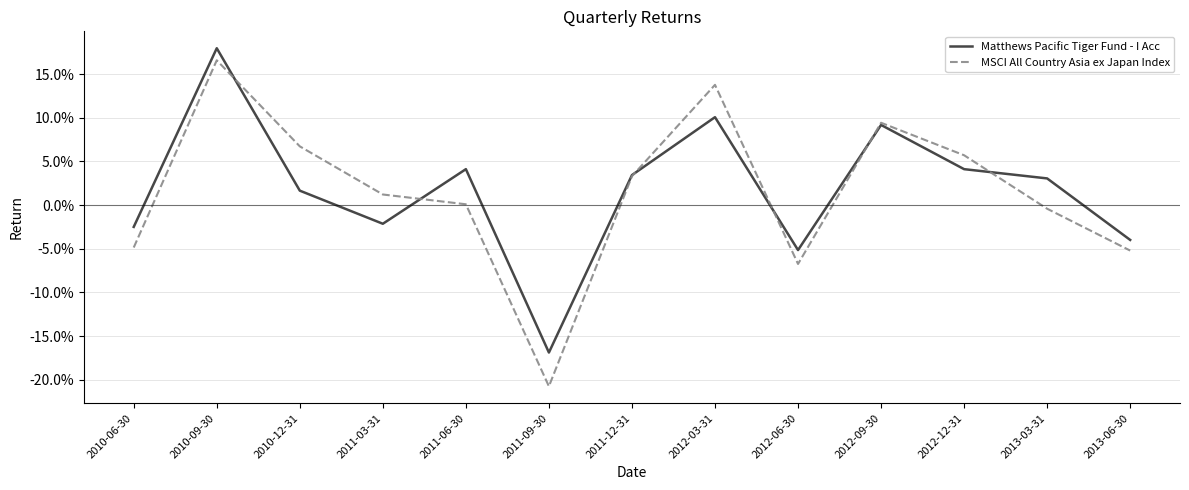

Where is the first local minimum for Matthews Pacific Tiger Fund - I Acc?

2011-03-31